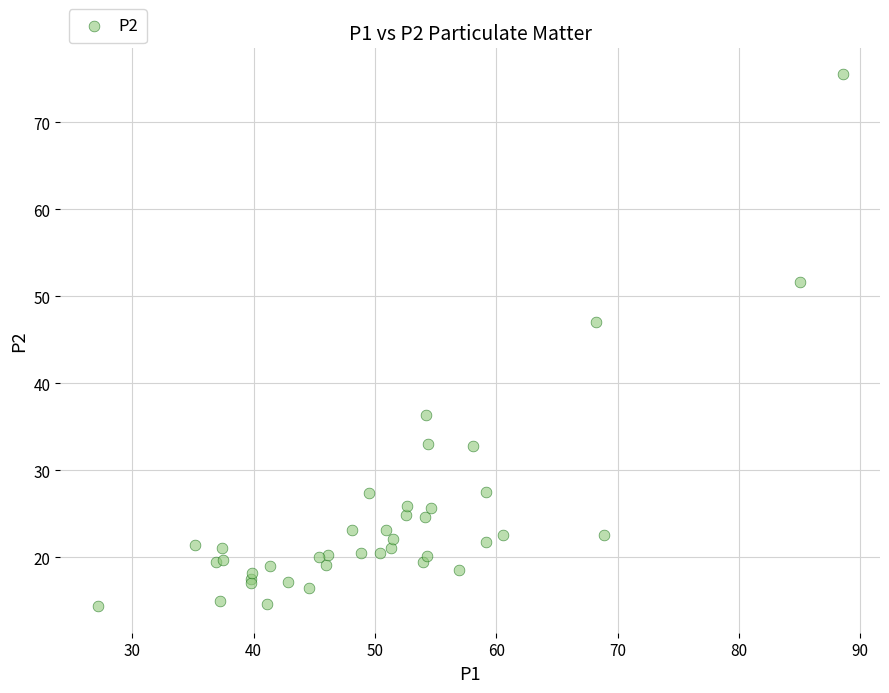

What Y value in the scatter plot is closest to 44?

47.0